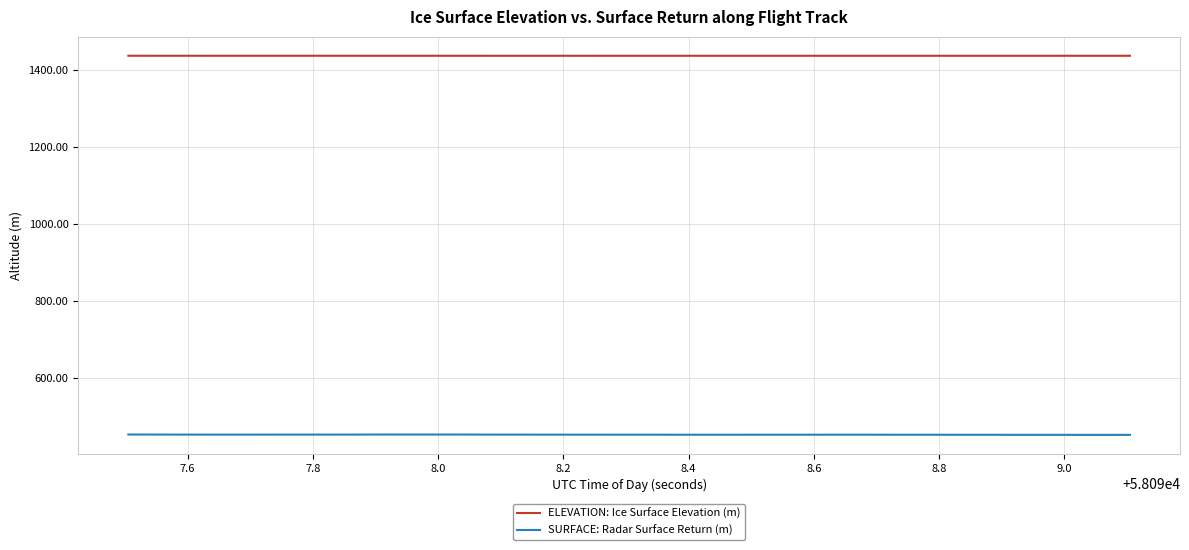

What is the average value of the ELEVATION: Ice Surface Elevation (m) series?

1436.5